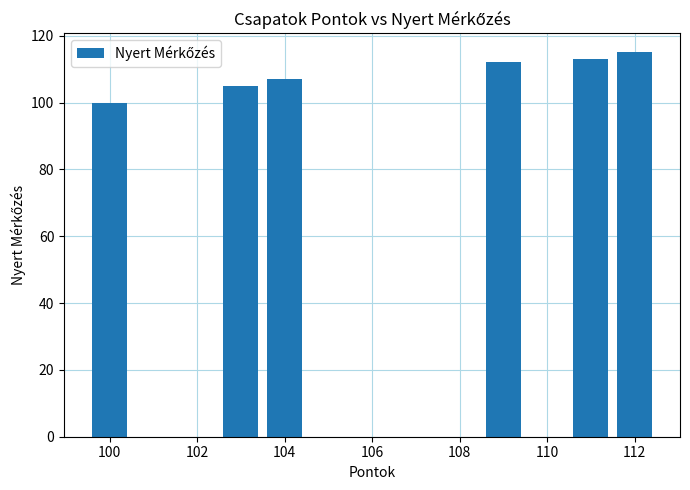

What is the difference between the maximum and minimum values?

15